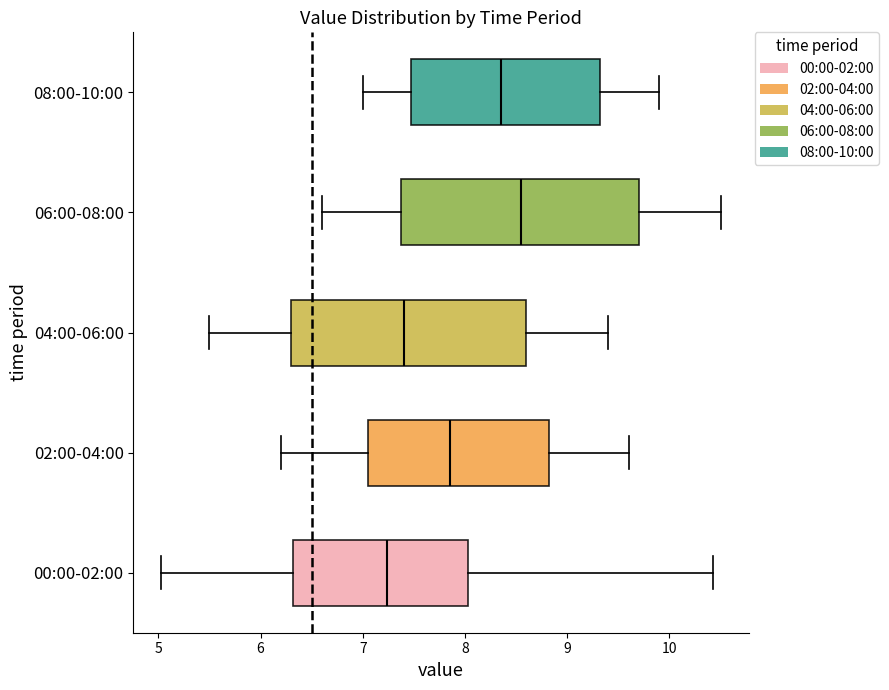

Reading bottom to top, read every box against the x-axis: the position of its median line, the range the box covers, and the ends of its whiskers. The values are not printed on the chart, so give them approximately, as read against the axis.

00:00-02:00: median 7.2, box 6.3 to 8.0, whiskers 5.0 to 10.4
02:00-04:00: median 7.9, box 7.1 to 8.8, whiskers 6.2 to 9.6
04:00-06:00: median 7.4, box 6.3 to 8.6, whiskers 5.5 to 9.4
06:00-08:00: median 8.6, box 7.4 to 9.7, whiskers 6.6 to 10.5
08:00-10:00: median 8.4, box 7.5 to 9.3, whiskers 7.0 to 9.9